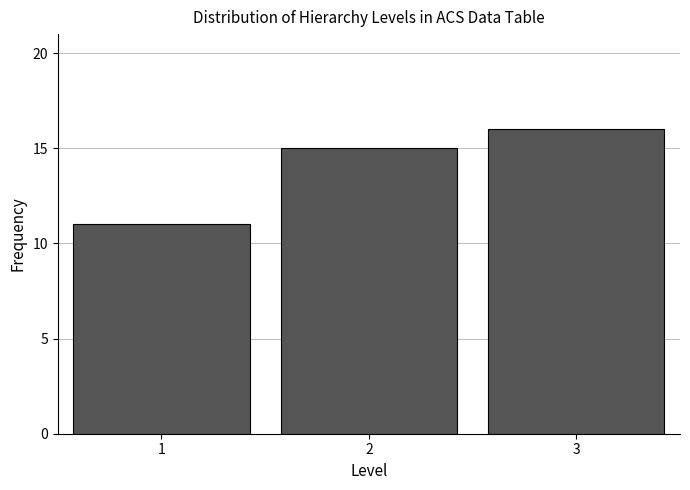

Reading left to right, transcribe all the data shown in this chart.

1=11	2=15	3=16